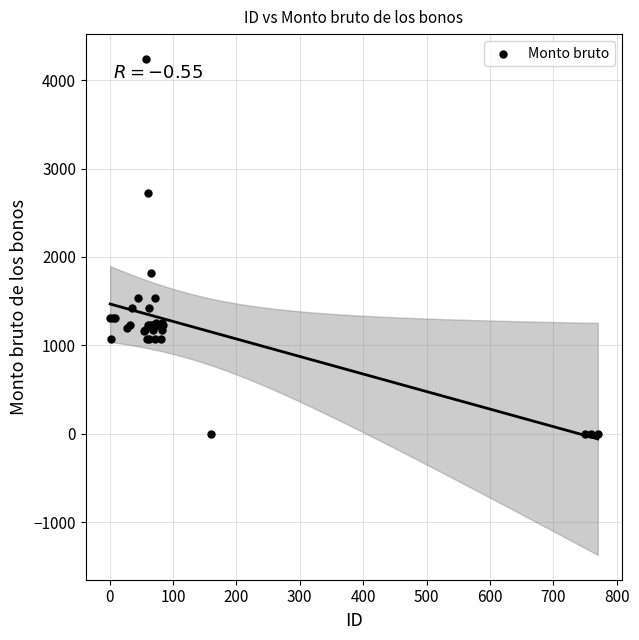

What Y value in the scatter plot is closest to 2120?

1822.4